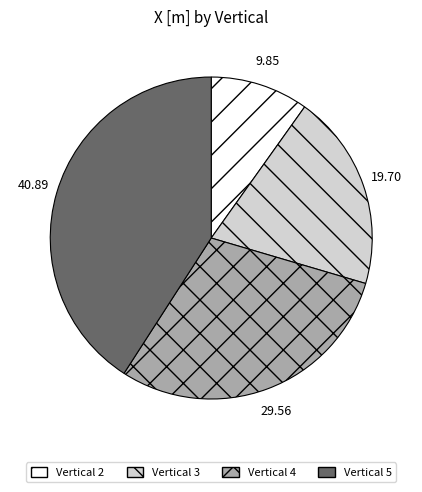

Is there a majority slice in this chart?

No